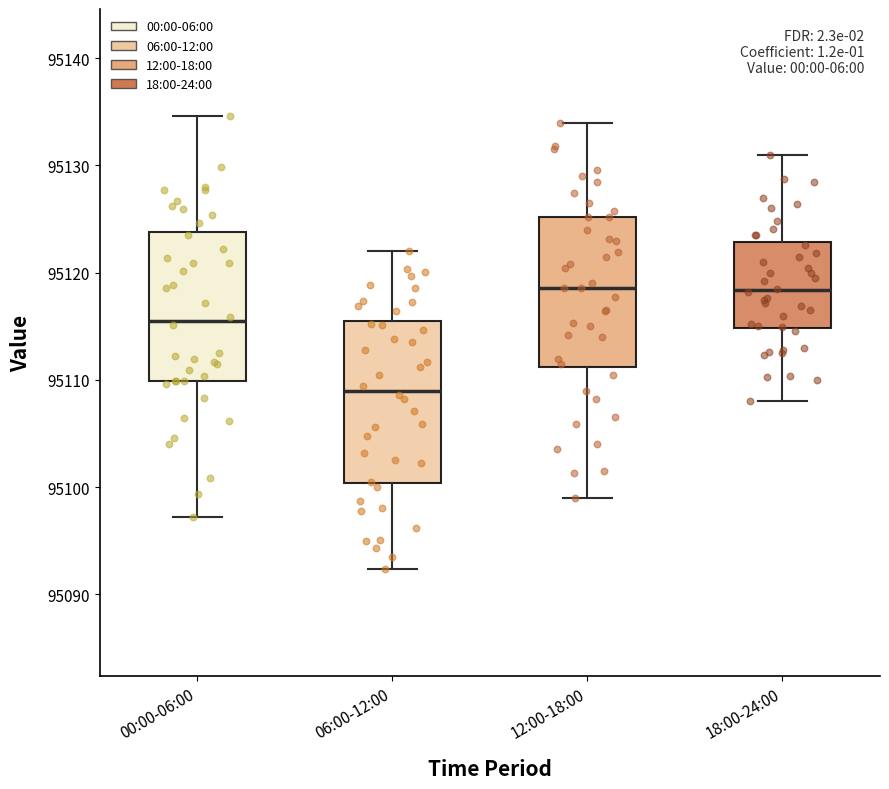

Where does the median line of the box for 00:00-06:00 sit on the y-axis? The values are not printed on the chart, so give them approximately, as read against the axis.

95116